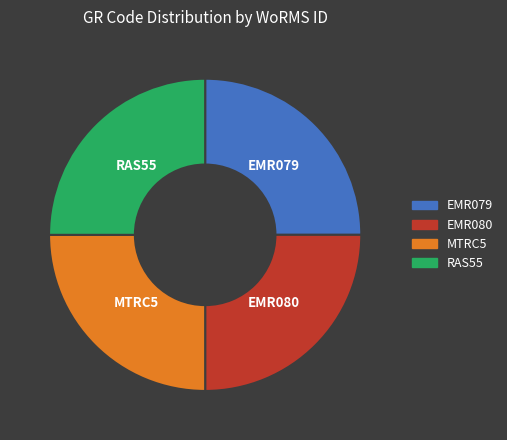

Does RAS55 account for over 50% of the chart?

No